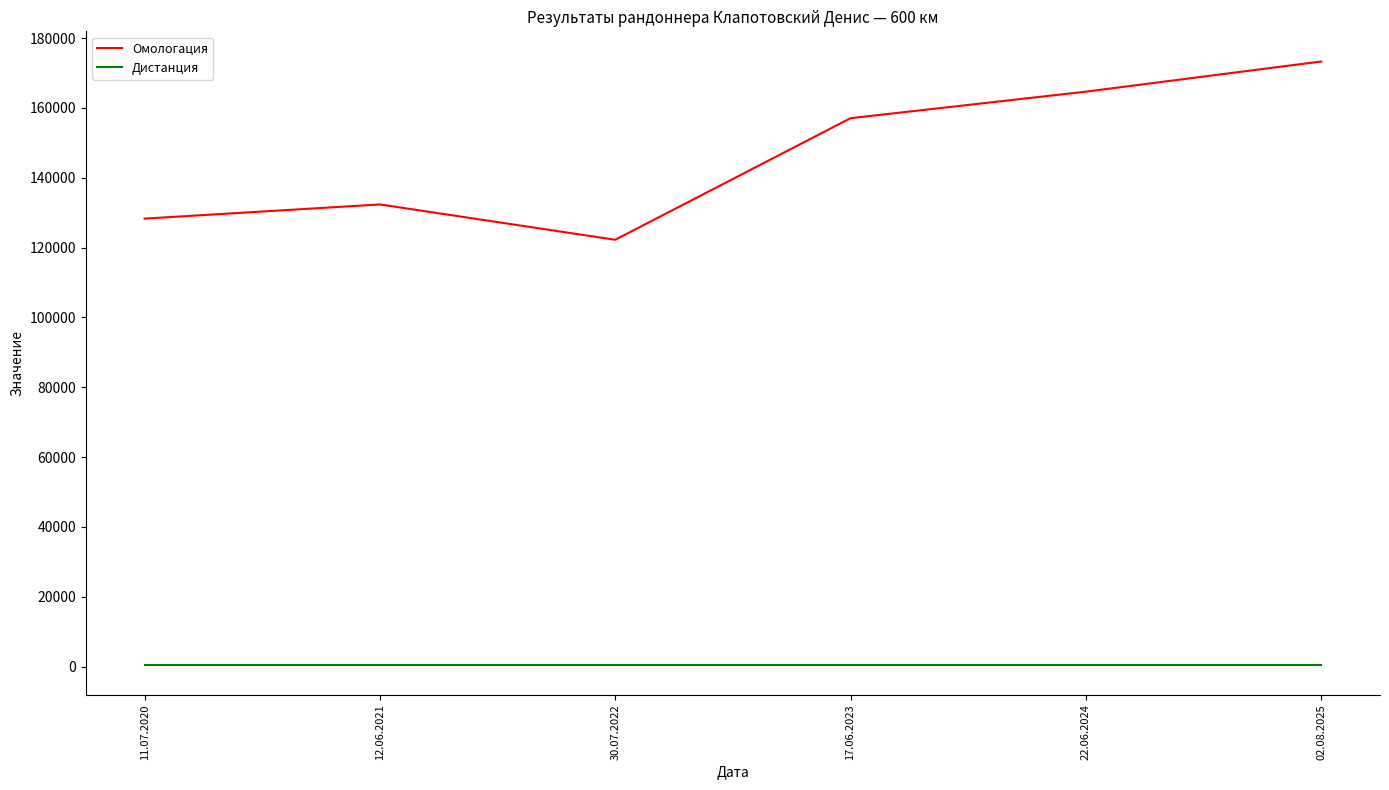

Which series has the largest total across all categories?

Омологация